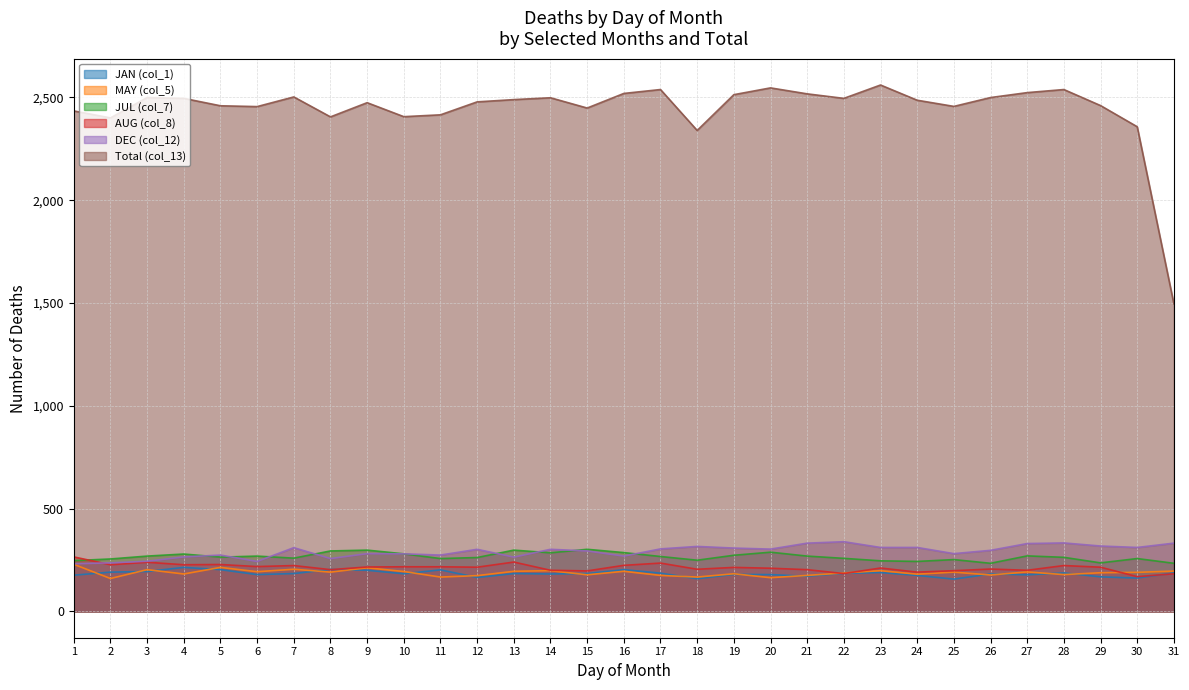

What is the spread (max minus min) of values at 18?

2180